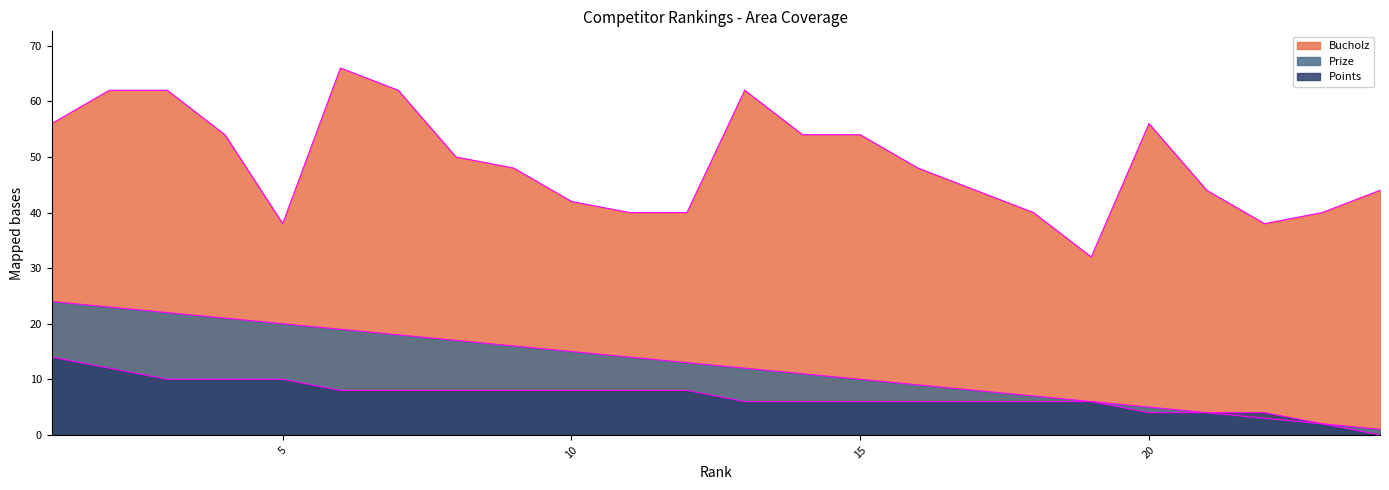

What is the spread (max minus min) of values at 22?

35